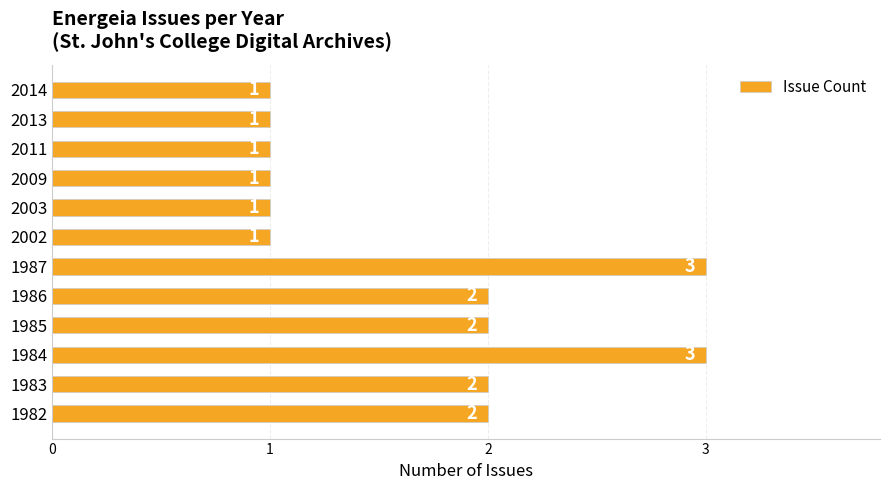

Reading bottom to top, extract all data points from this chart.

1982=2	1983=2	1984=3	1985=2	1986=2	1987=3	2002=1	2003=1	2009=1	2011=1	2013=1	2014=1